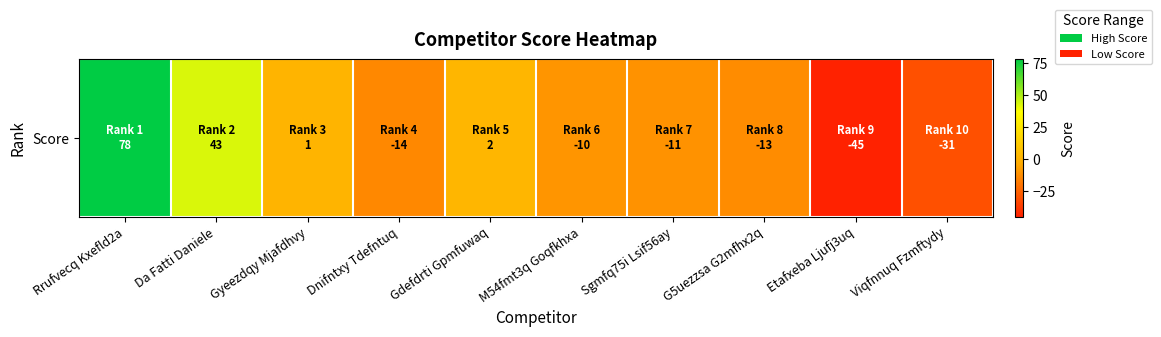

Which label corresponds to the largest value in the chart?

Rrufvecq Kxefld2a